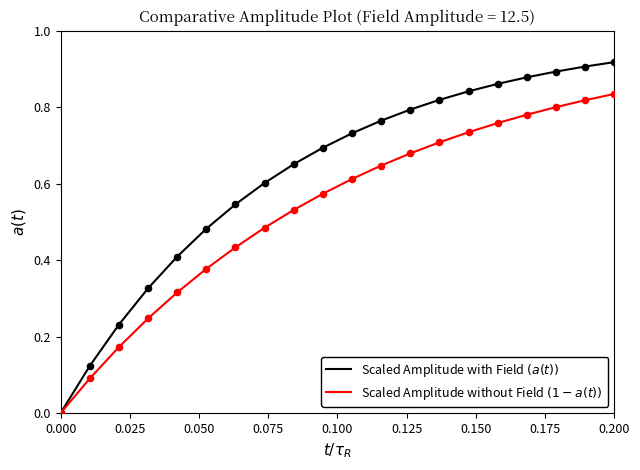

At which category is the sum across all series the highest?

0.200